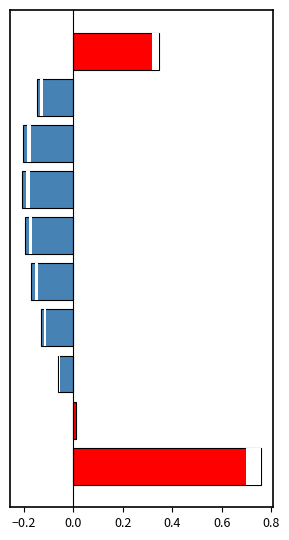

The chart shows a value of 0.0 at −0.2. True or false?

False